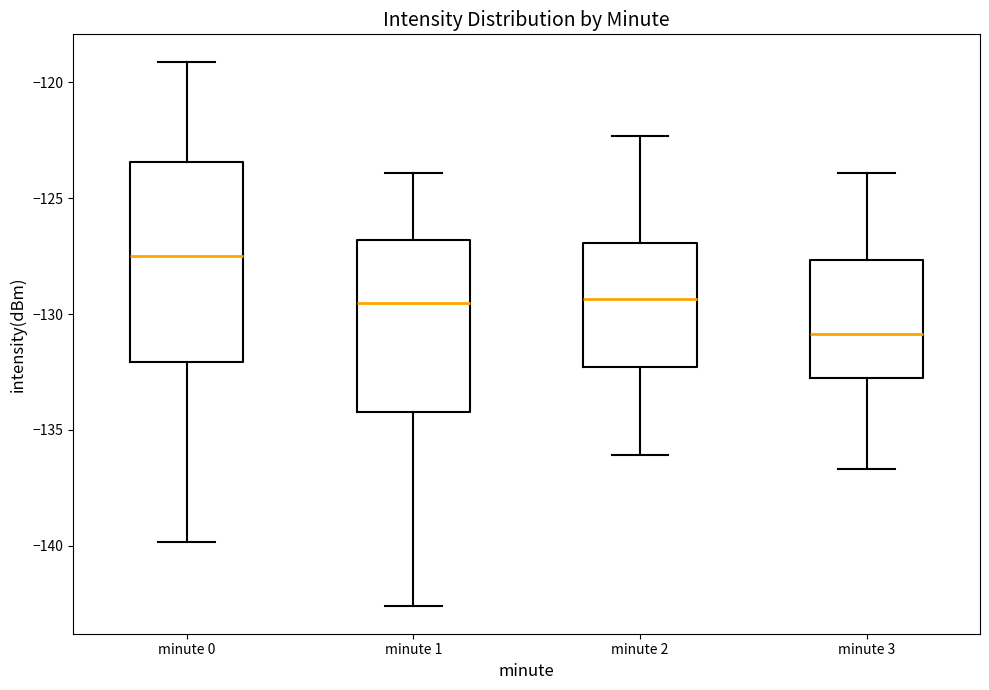

Where does the lower whisker of the box for minute 2 end on the y-axis? The values are not printed on the chart, so give them approximately, as read against the axis.

-136.0